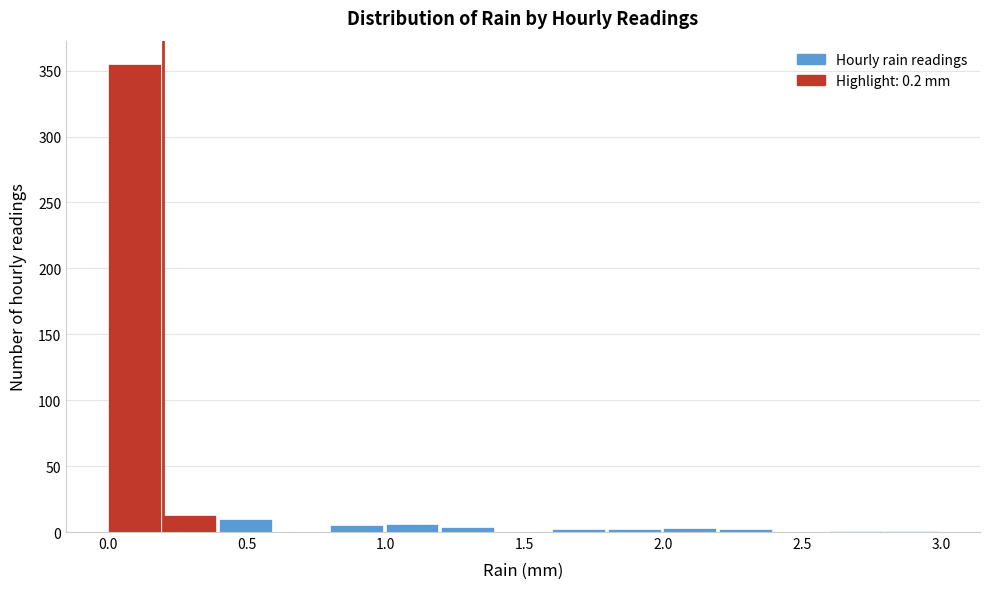

Which range on the x-axis has the tallest bar?

0.0 to 0.2